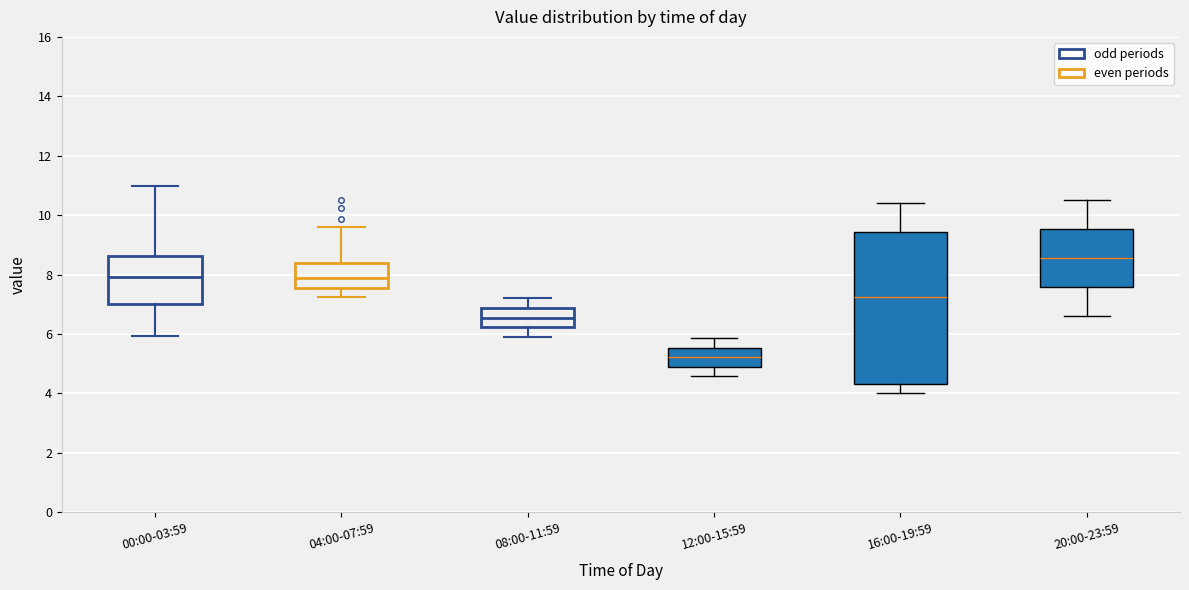

Reading left to right, read every box against the y-axis: the position of its median line, the range the box covers, and the ends of its whiskers. The values are not printed on the chart, so give them approximately, as read against the axis.

00:00-03:59: median 8.0, box 7.0 to 8.6, whiskers 6.0 to 11.0
04:00-07:59: median 7.8, box 7.6 to 8.4, whiskers 7.2 to 9.6
08:00-11:59: median 6.6, box 6.2 to 6.8, whiskers 6.0 to 7.2
12:00-15:59: median 5.2, box 4.8 to 5.6, whiskers 4.6 to 5.8
16:00-19:59: median 7.2, box 4.4 to 9.4, whiskers 4.0 to 10.4
20:00-23:59: median 8.6, box 7.6 to 9.6, whiskers 6.6 to 10.6